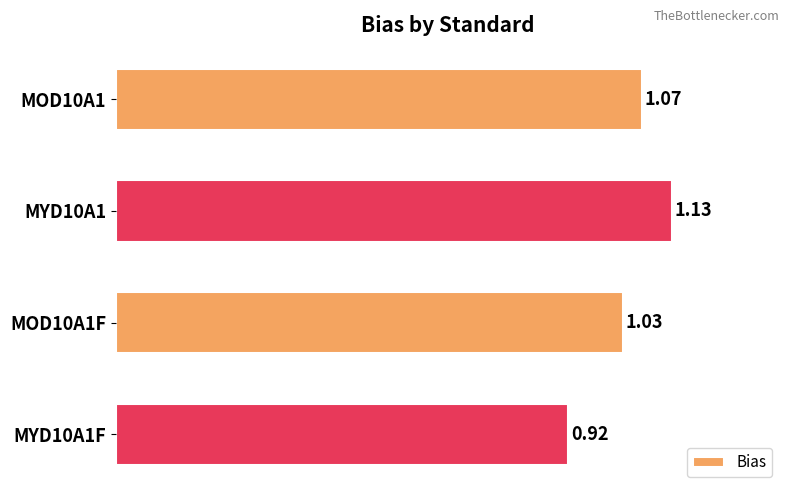

How many values are below 1?

1